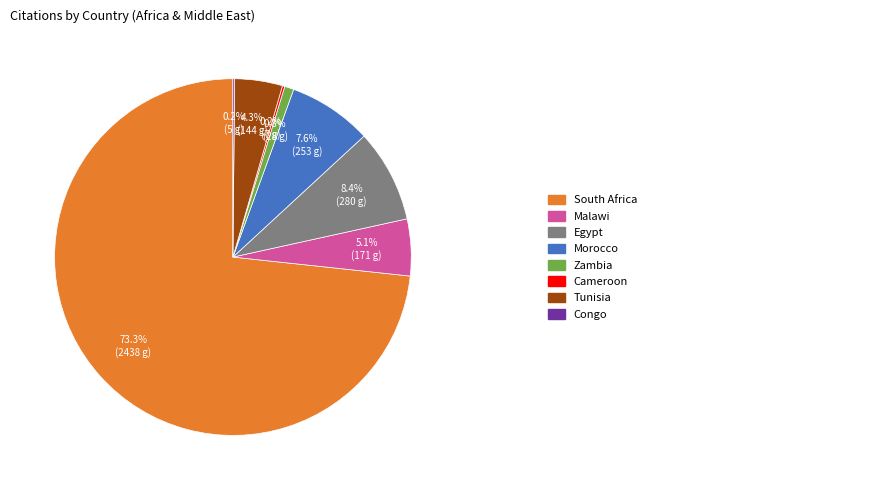

Is there any slice that represents more than half of the pie?

Yes